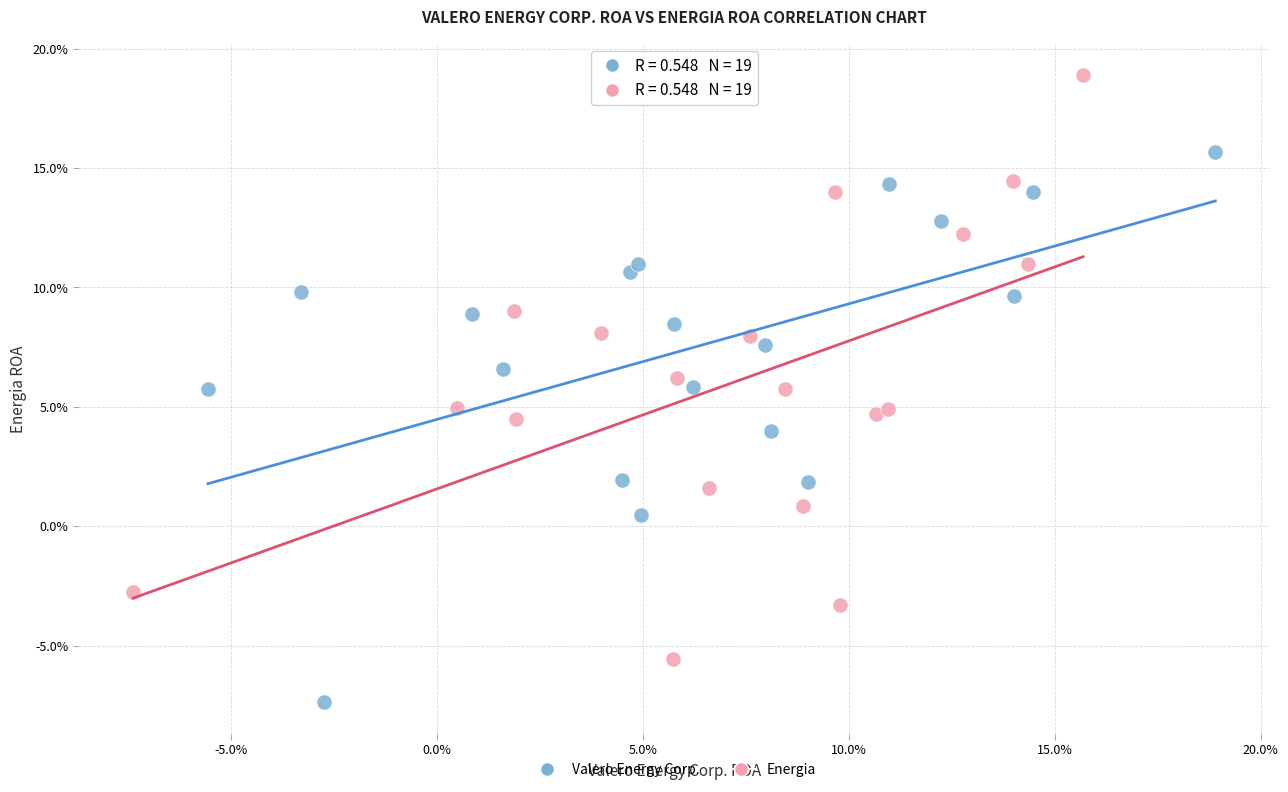

Which series reaches the maximum Y coordinate?

Energia